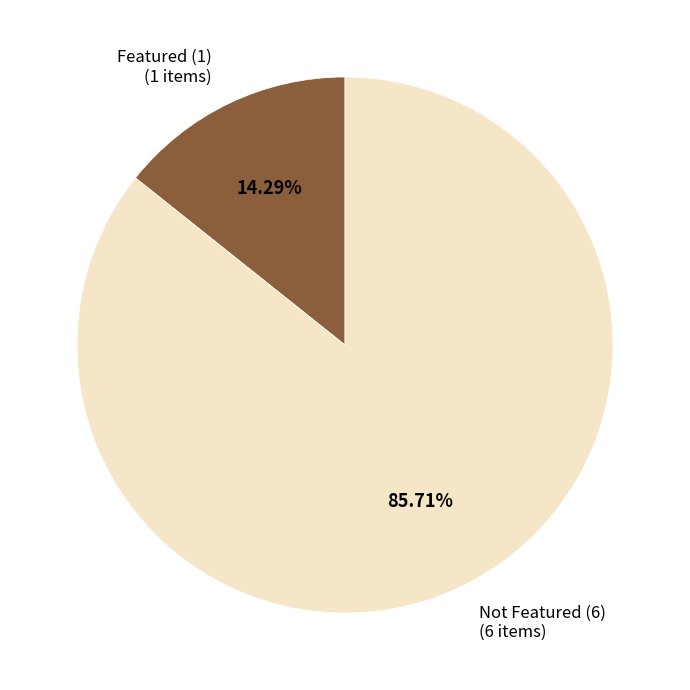

Do Not Featured (6) and Featured (1) together represent more than half of the pie?

Yes